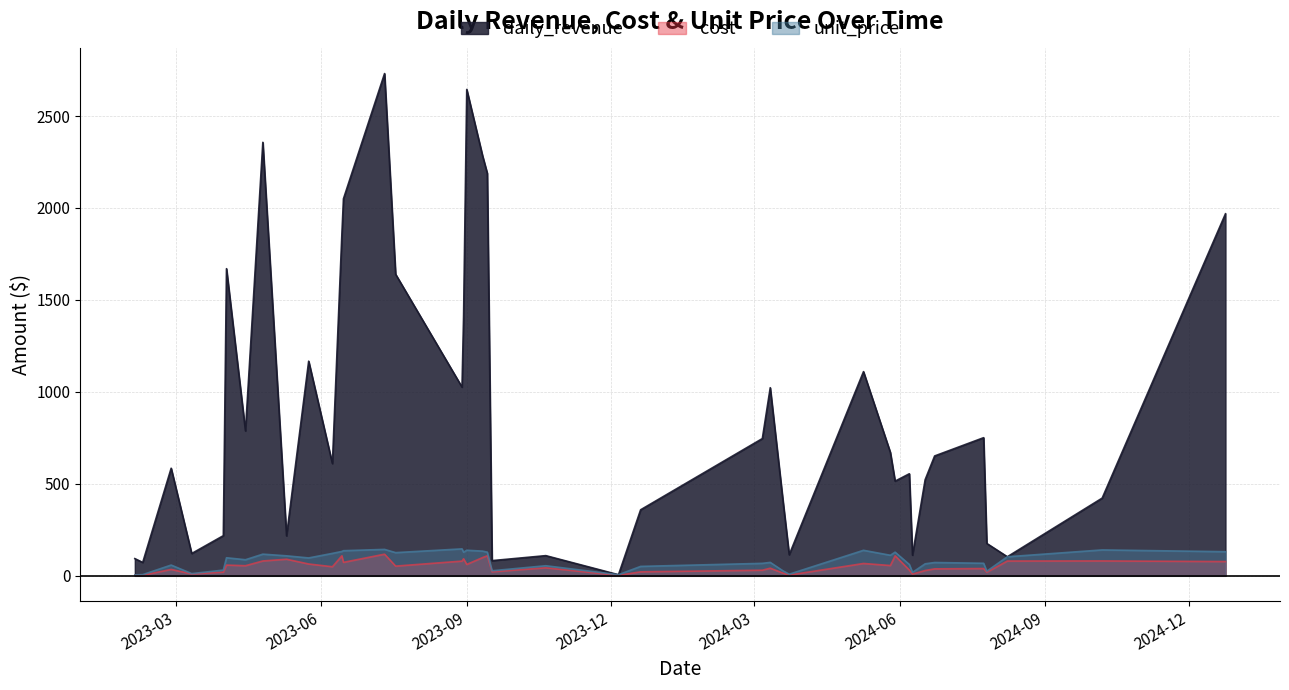

Which series has the largest total across all categories?

daily_revenue